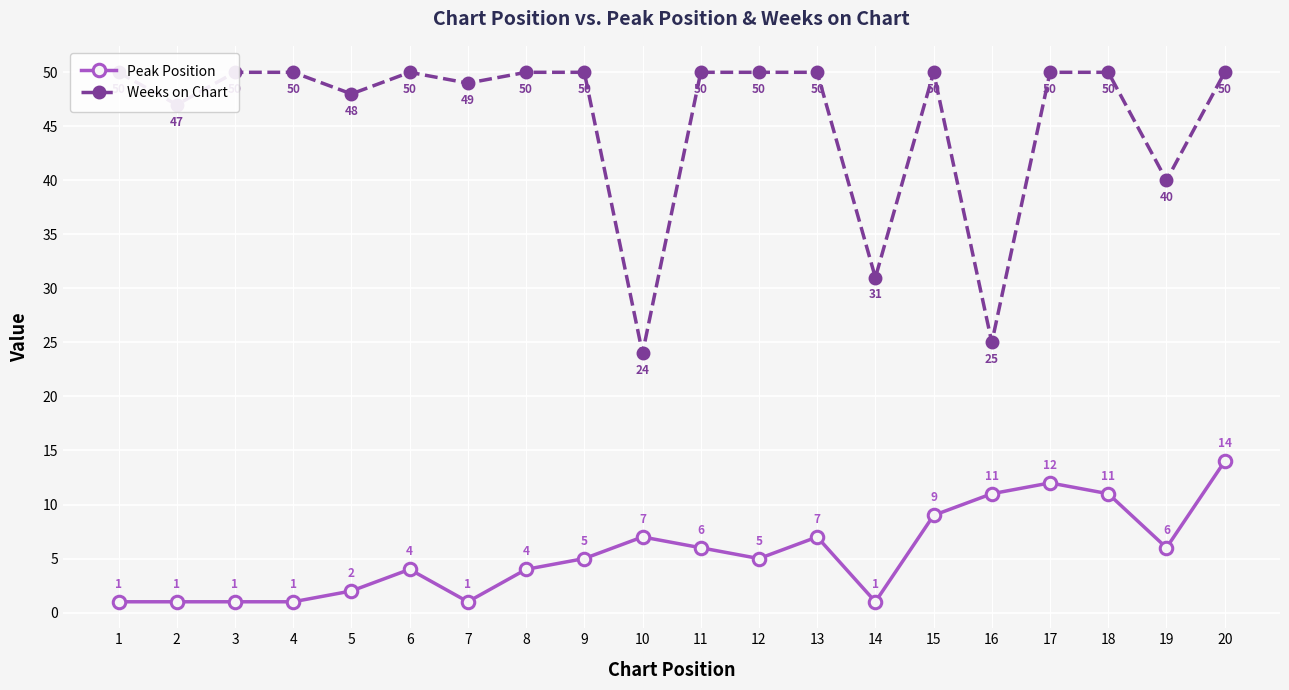

Reading left to right, list all the values displayed in this chart.

Peak Position: 1=1	2=1	3=1	4=1	5=2	6=4	7=1	8=4	9=5	10=7	11=6	12=5	13=7	14=1	15=9	16=11	17=12	18=11	19=6	20=14
Weeks on Chart: 1=50	2=47	3=50	4=50	5=48	6=50	7=49	8=50	9=50	10=24	11=50	12=50	13=50	14=31	15=50	16=25	17=50	18=50	19=40	20=50